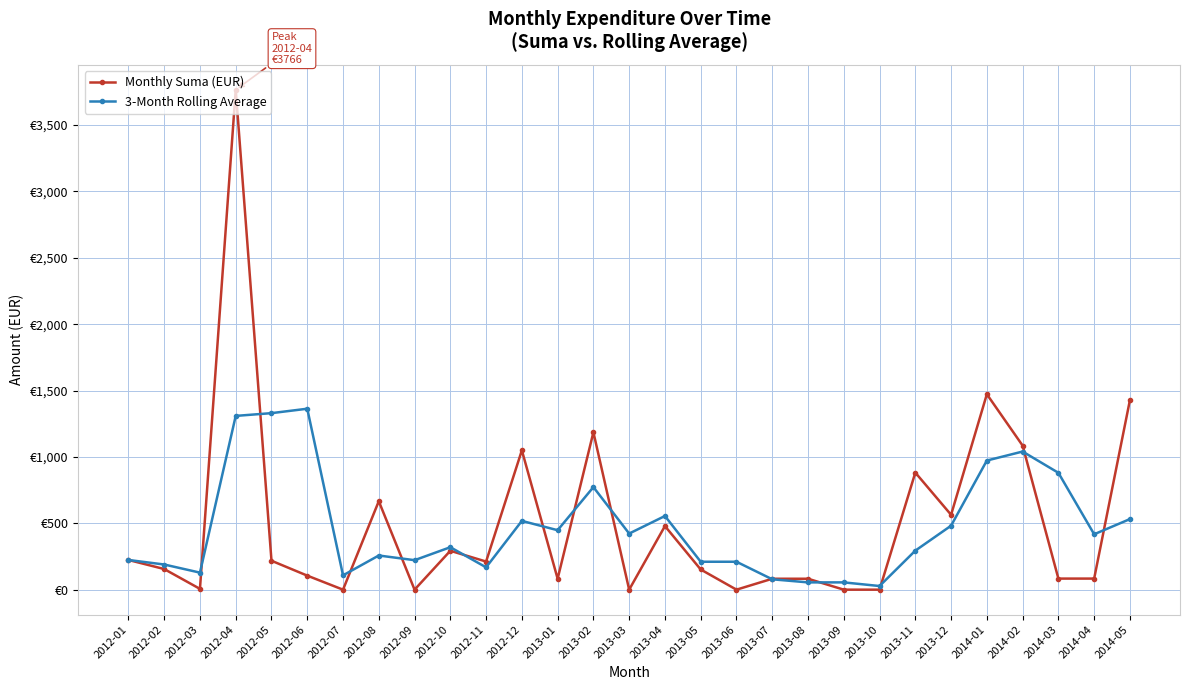

What is the average value of the 3-Month Rolling Average series?

468.7